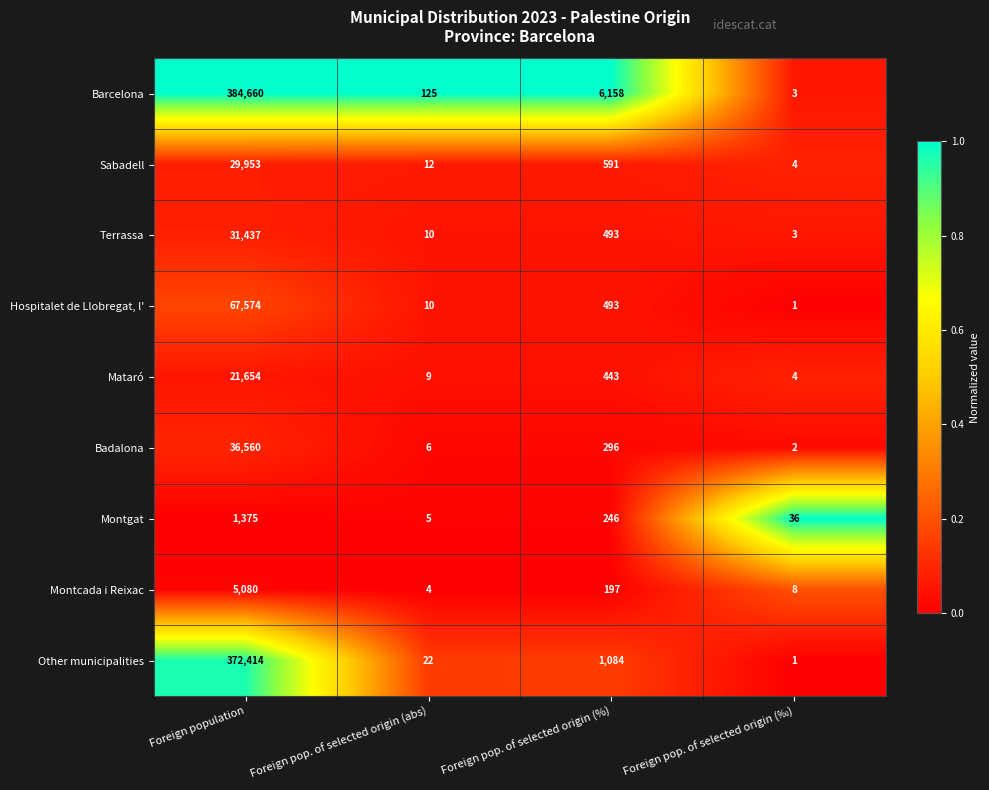

True or false: Montcada i Reixac has a value of 4 at Foreign pop. of selected origin (abs).

True